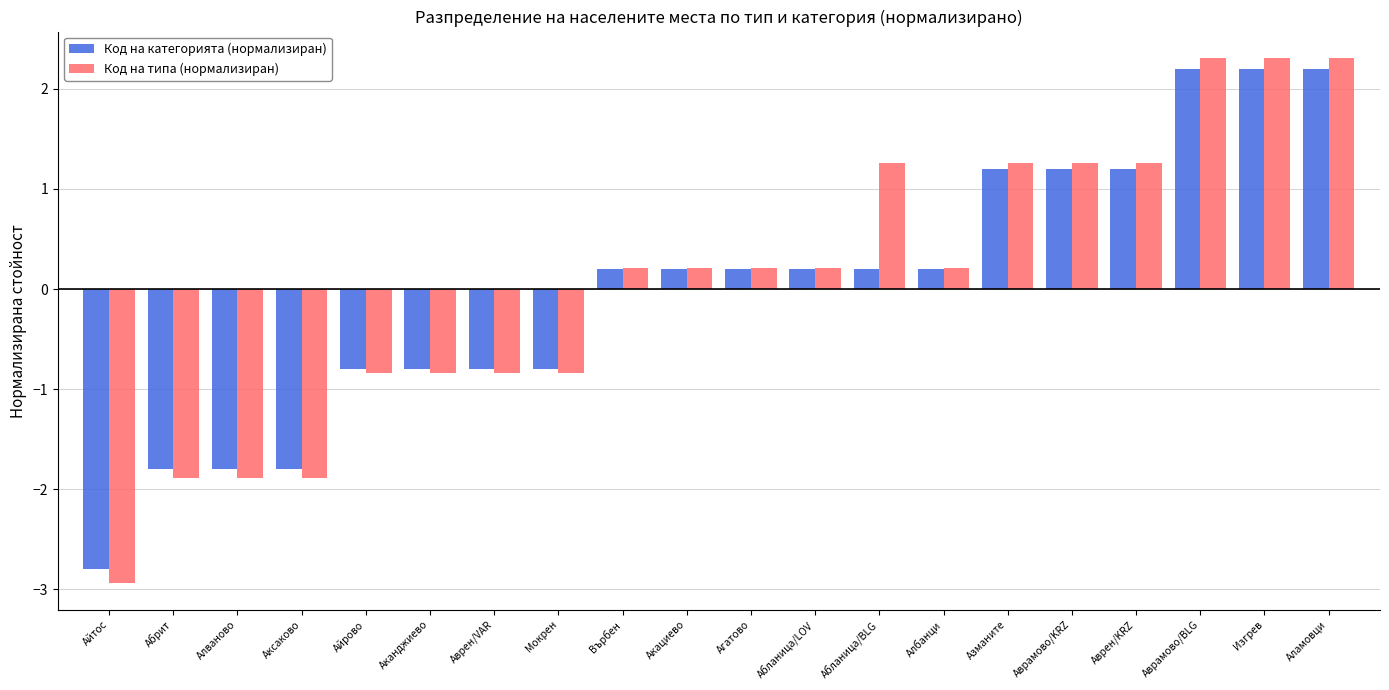

Read the Код на типа (нормализиран) value at Албанци.

0.2